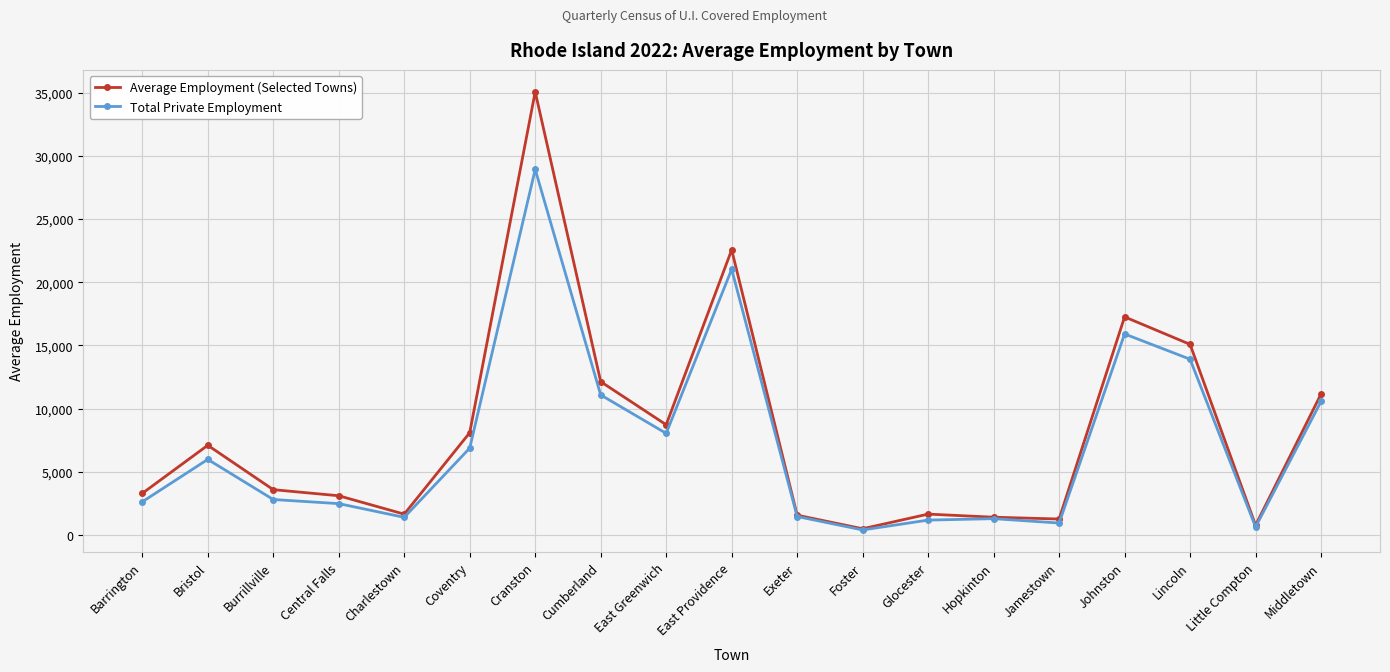

What is the lowest value of the Average Employment (Selected Towns) series?

494